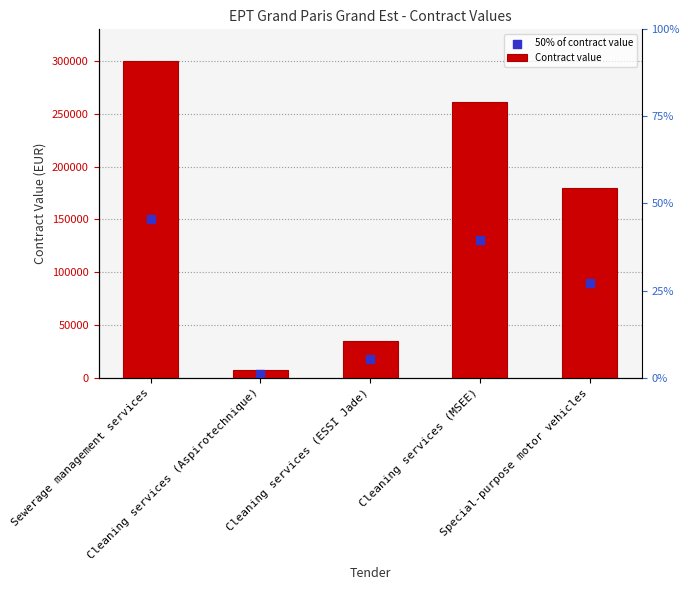

What are all the series names shown in the legend?

Contract value, 50% of contract value